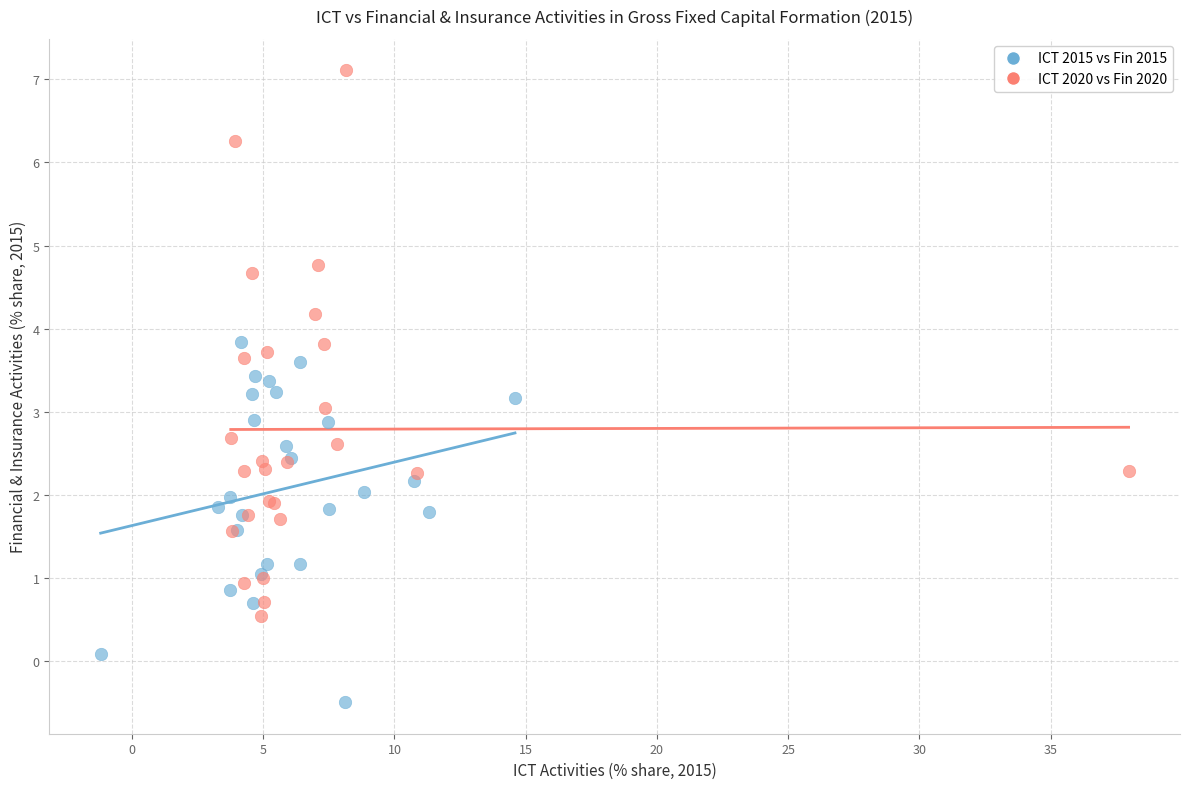

What are all the series names shown in the legend?

ICT 2015 vs Fin 2015, ICT 2020 vs Fin 2020